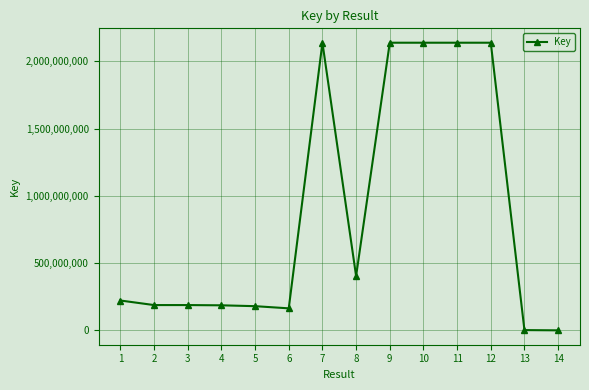

How many lines are shown in the chart?

1